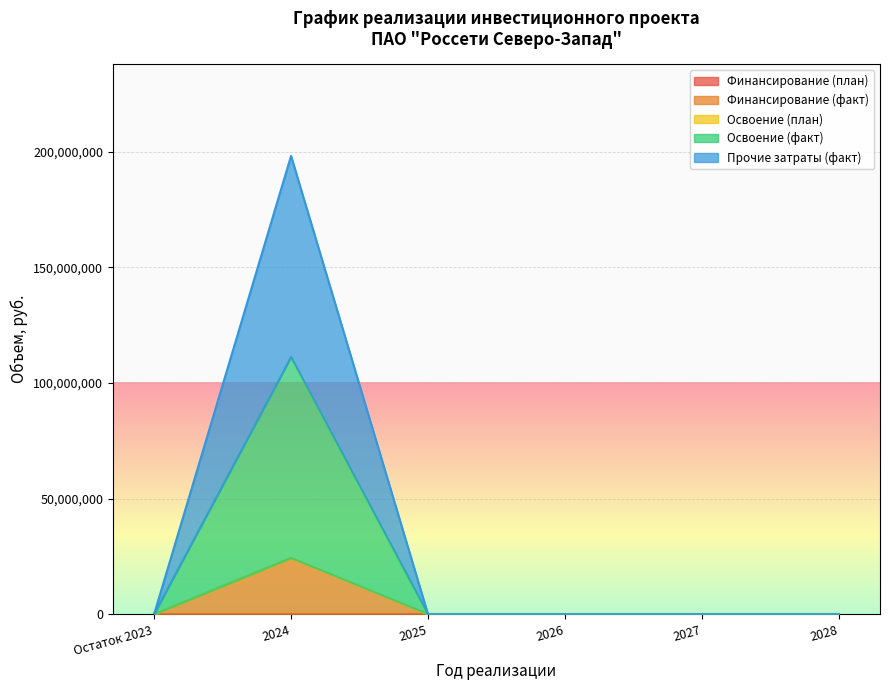

The value of Освоение (факт) at 2025 is -16341063. True or false?

False